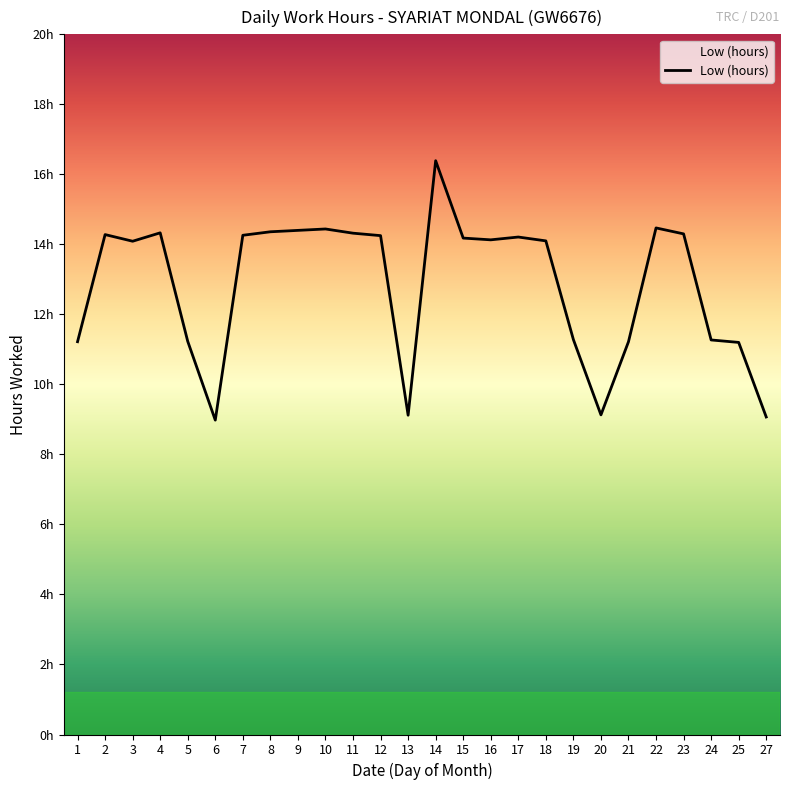

At which label does the data first exceed 14?

2